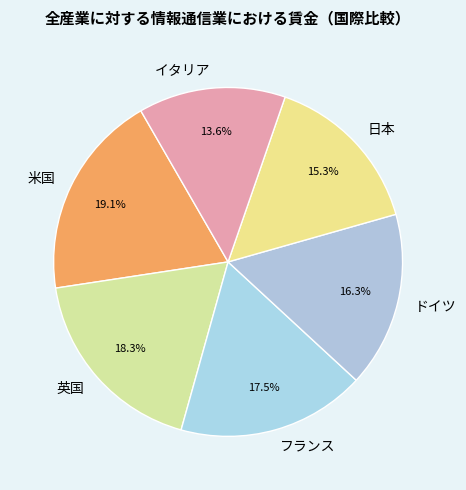

To the nearest percent, what is the combined percentage of 英国 and フランス?

36%